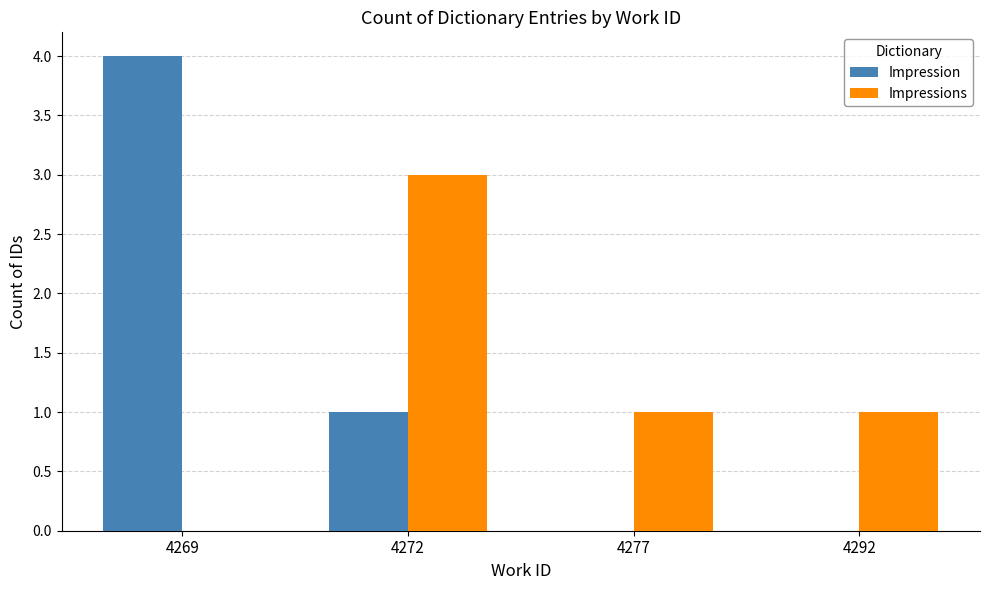

What value does the Impressions series have at 4272?

3